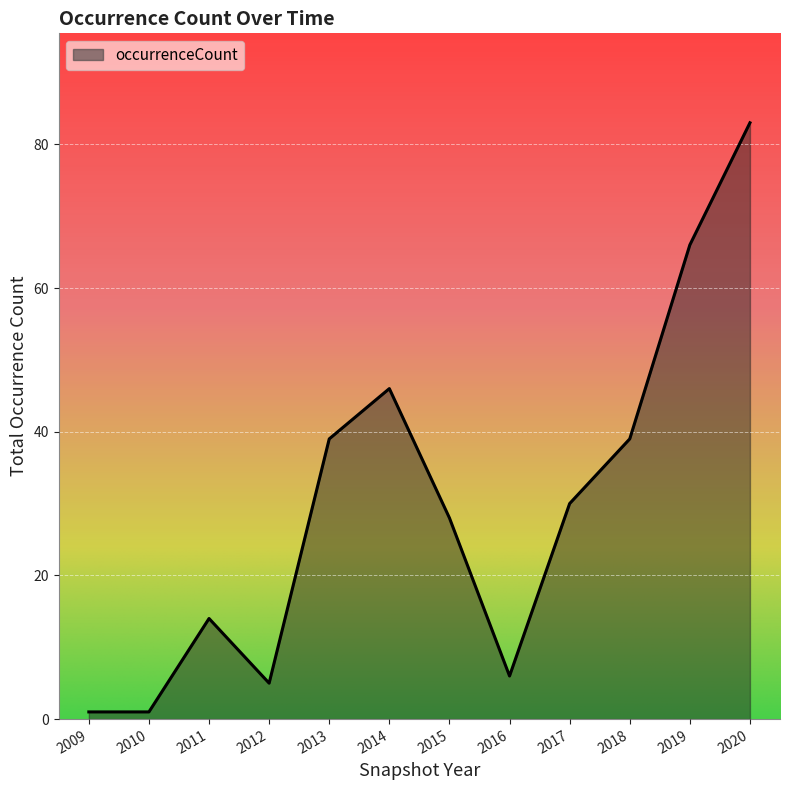

Between 2012 and 2015, which is larger?

2015